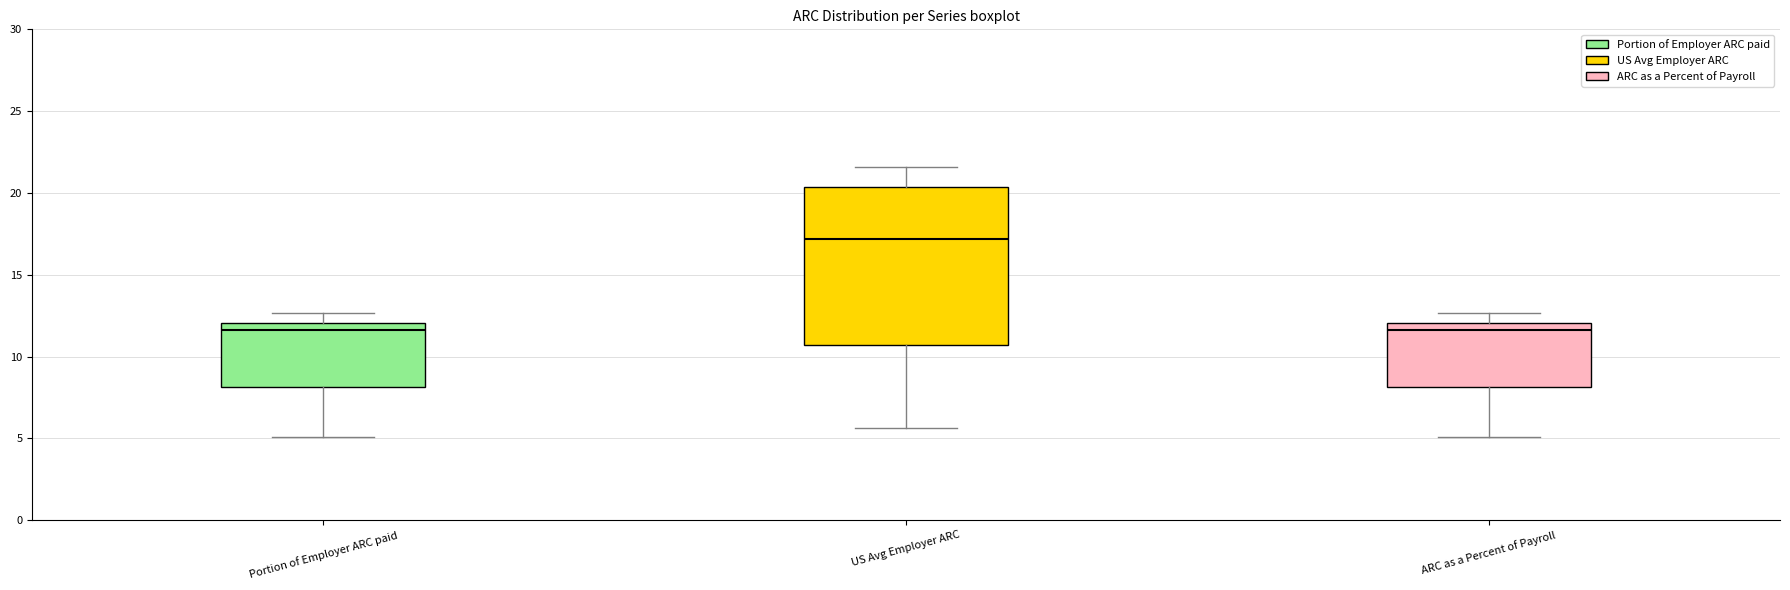

Comparing the boxes themselves (not the whiskers), which one is the tallest?

US Avg Employer ARC